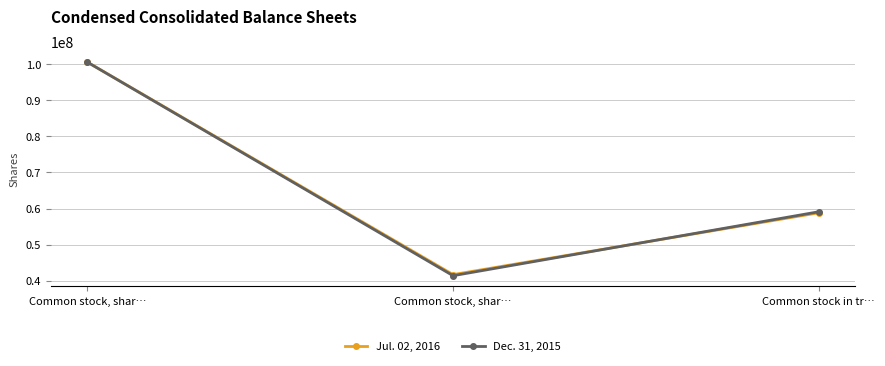

At which label is Dec. 31, 2015 closest to 70970892?

Common stock in tr…